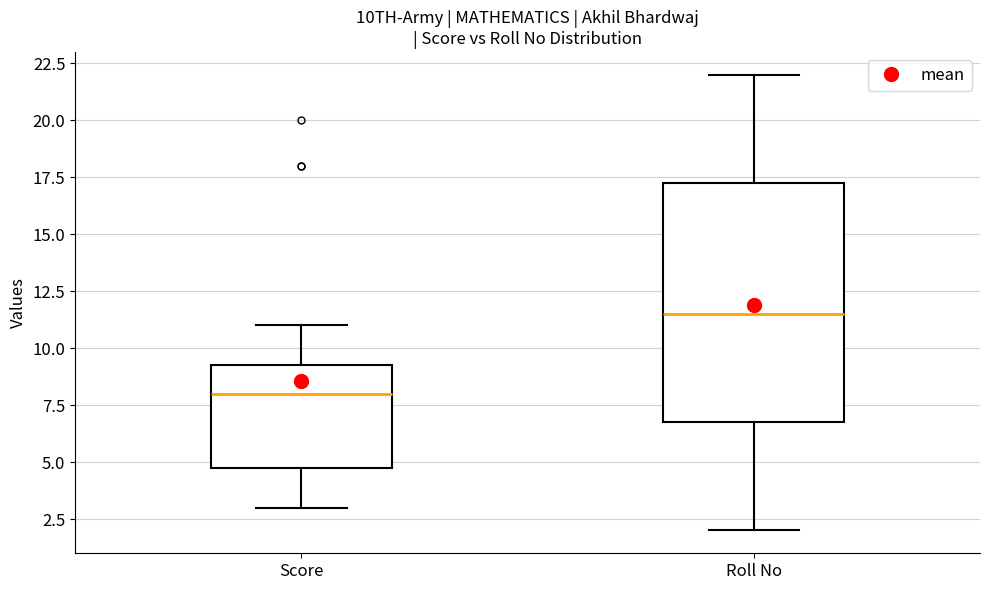

Reading left to right, transcribe this box plot: for each box, give where its median line is, the range the box spans, and where its two whiskers end, as read against the y-axis. The values are not printed on the chart, so give them approximately, as read against the axis.

Score: median 8.0, box 5.0 to 9.5, whiskers 3.0 to 11.0
Roll No: median 11.5, box 7.0 to 17.5, whiskers 2.0 to 22.0